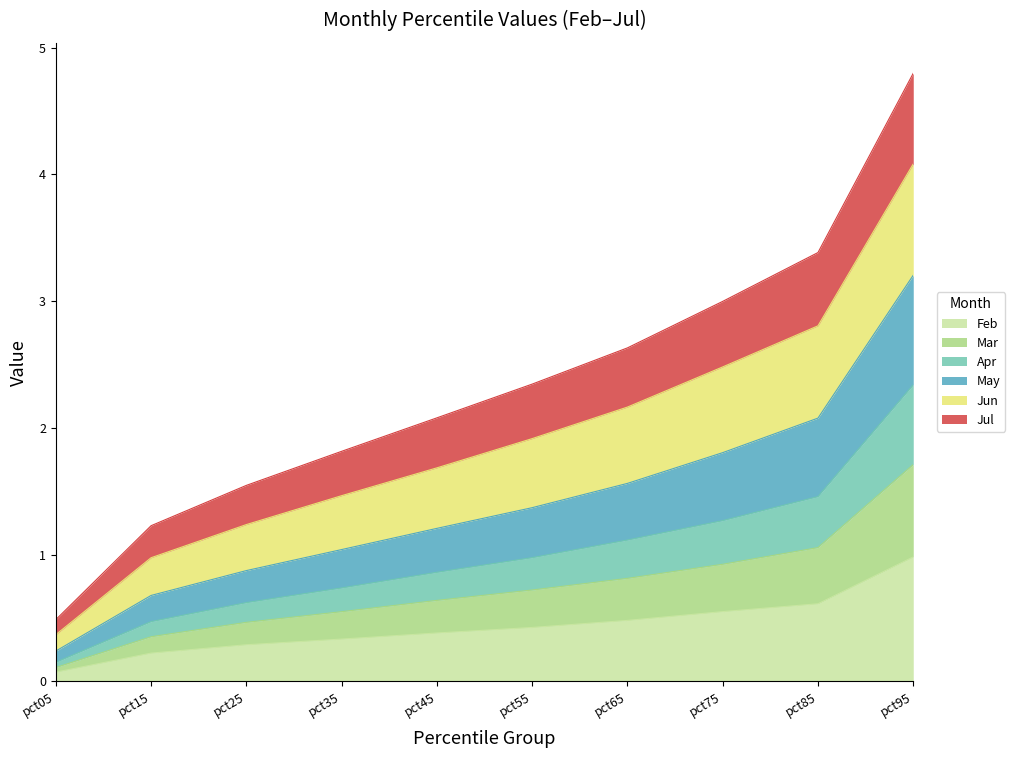

At which category is the sum across all series the highest?

pct95